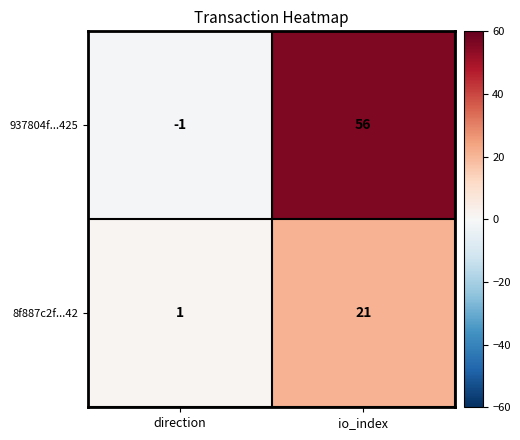

What is the maximum value shown in the chart?

56